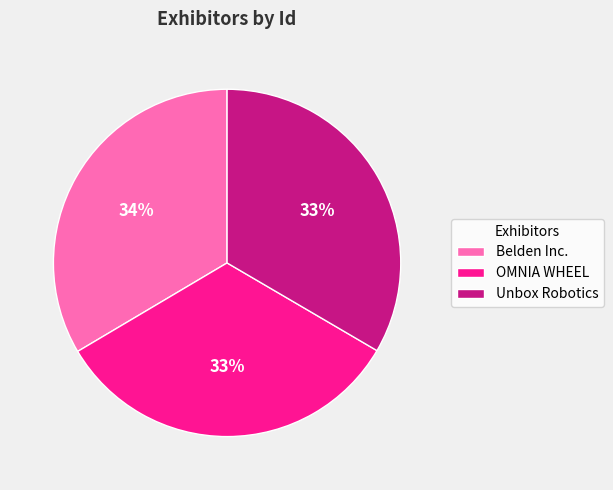

Is it true that Belden Inc. is 34% of the pie?

True